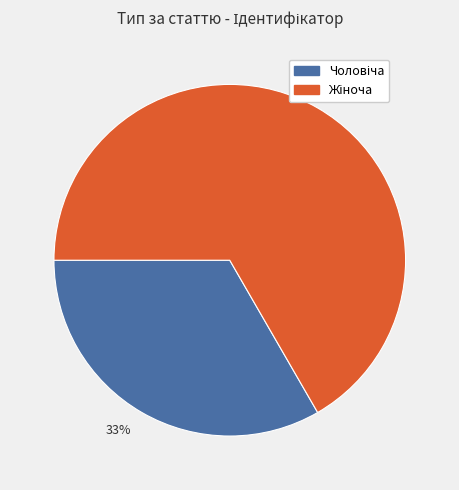

To the nearest percent, what is the average slice percentage?

50%